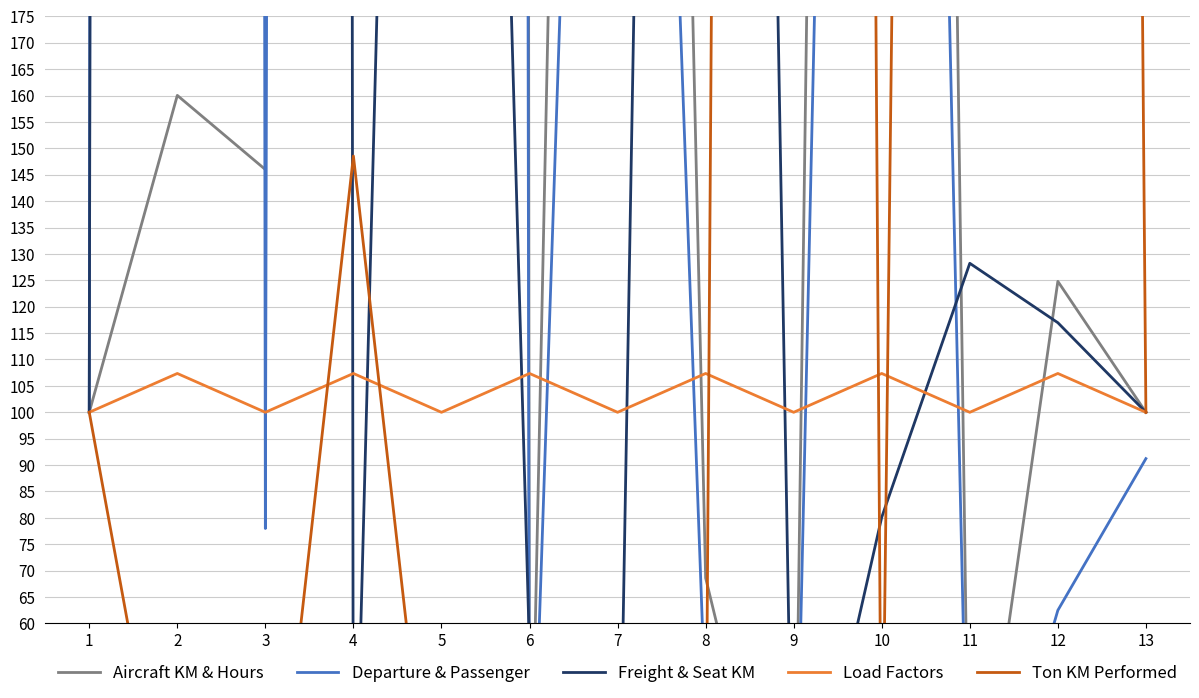

How many values in the Aircraft KM & Hours series are below 124?

6